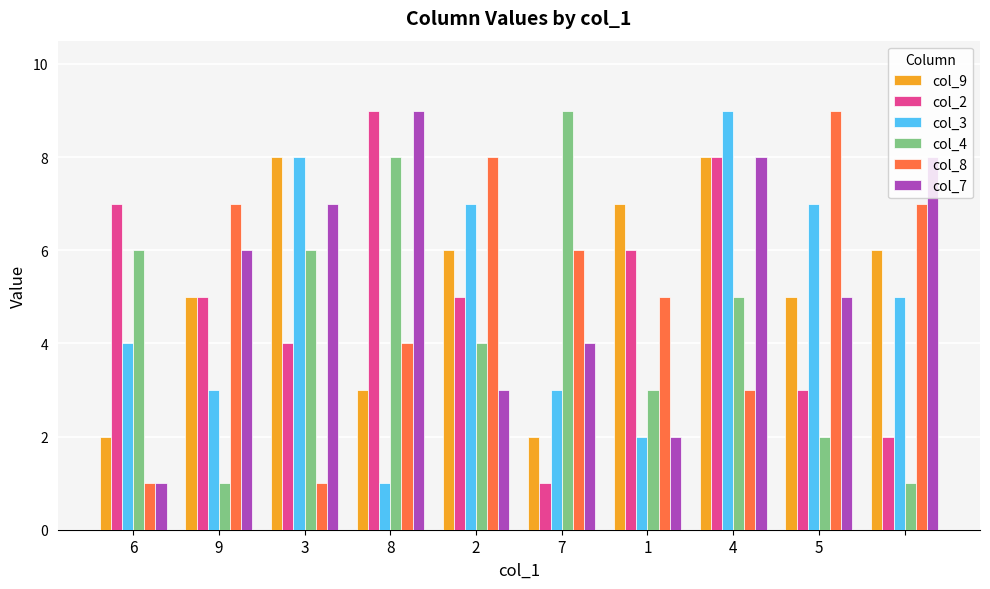

What is the maximum value shown in the chart?

9